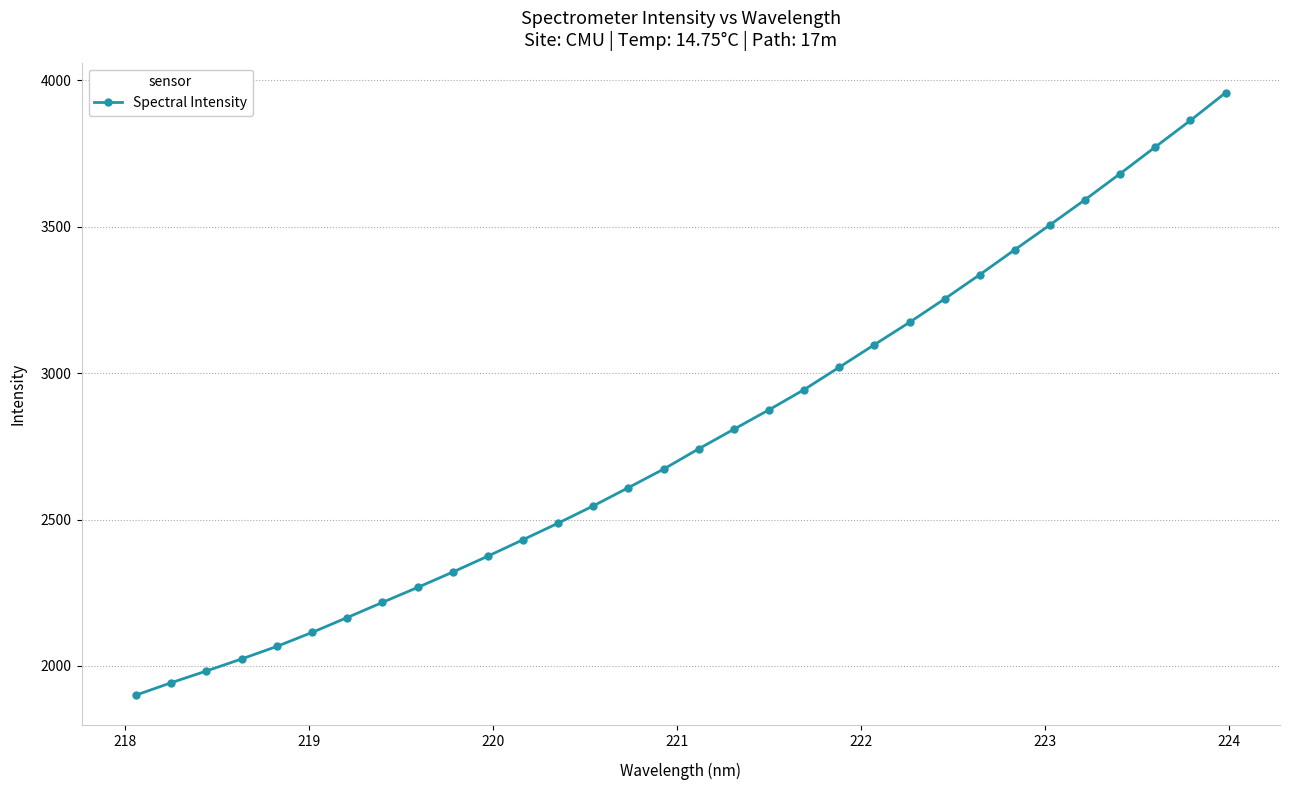

What is the value of the 11th point from the left?

2374.8